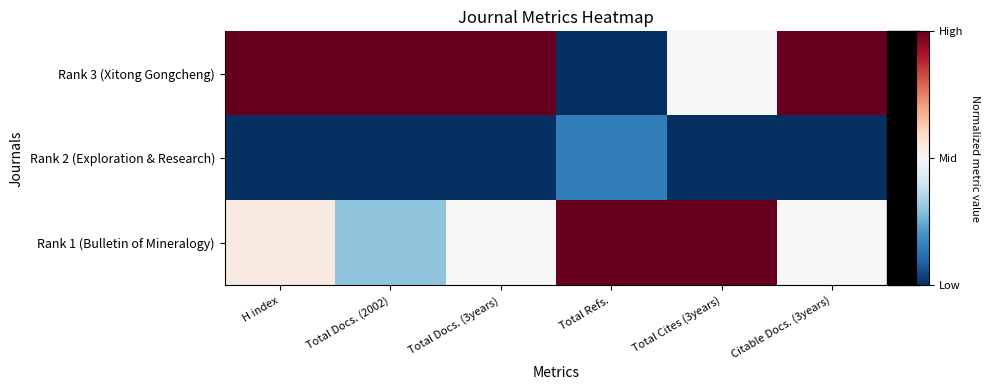

What is the smallest value displayed?

-1.0